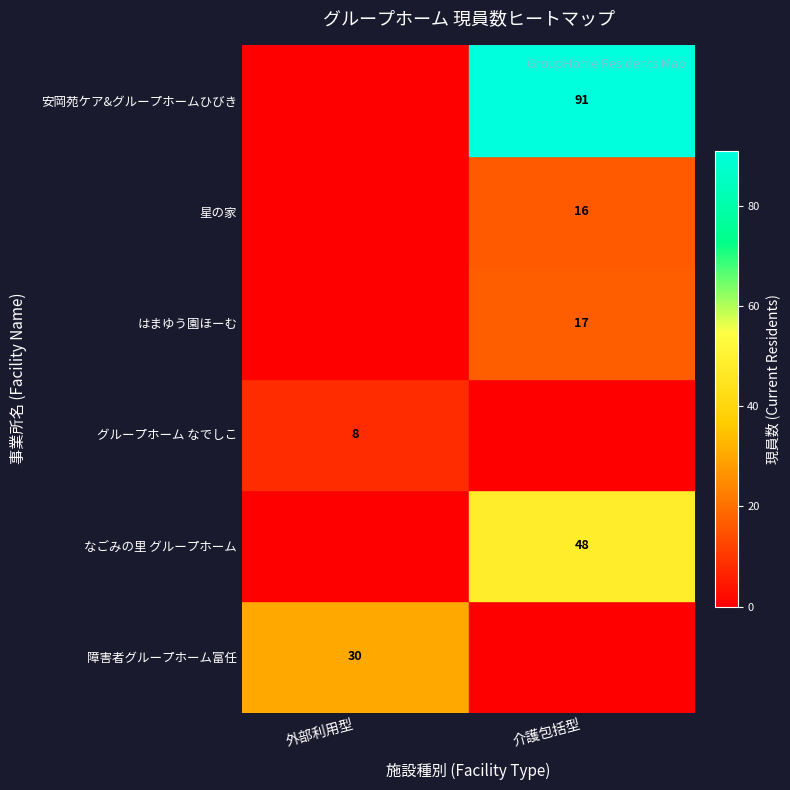

True or false: グループホーム なでしこ has a value of -10 at 外部利用型.

False